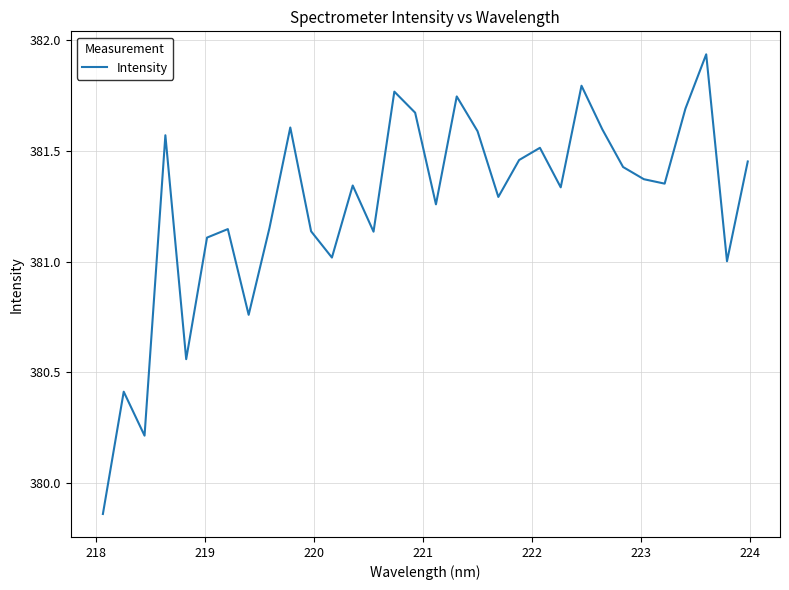

What is the difference between the maximum and minimum values?

2.1